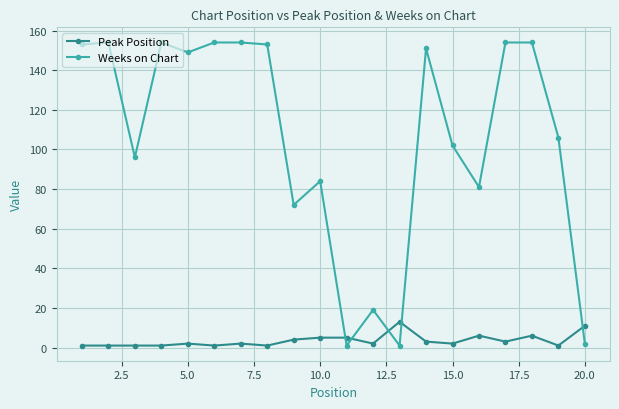

How many intersections are there between Peak Position and Weeks on Chart?

5